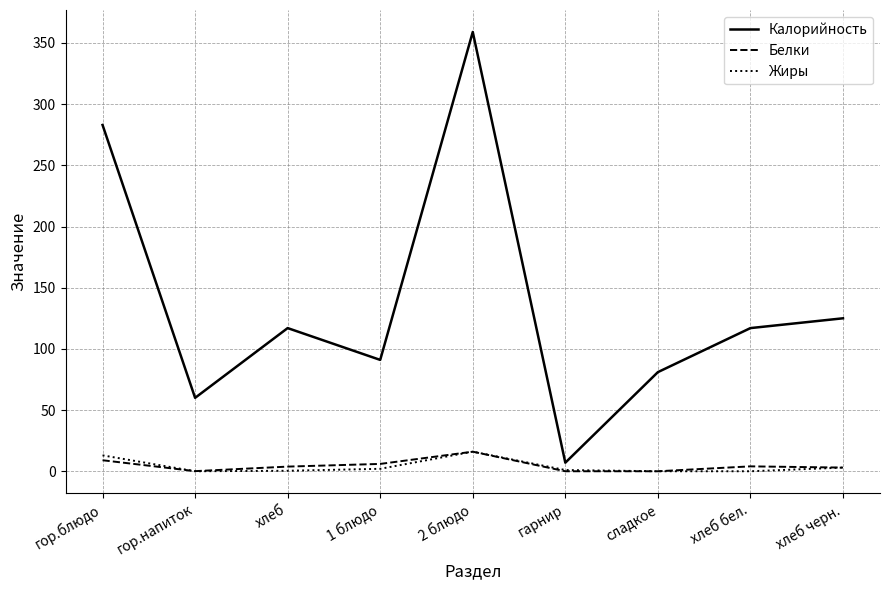

What are all the series names shown in the legend?

Калорийность, Белки, Жиры